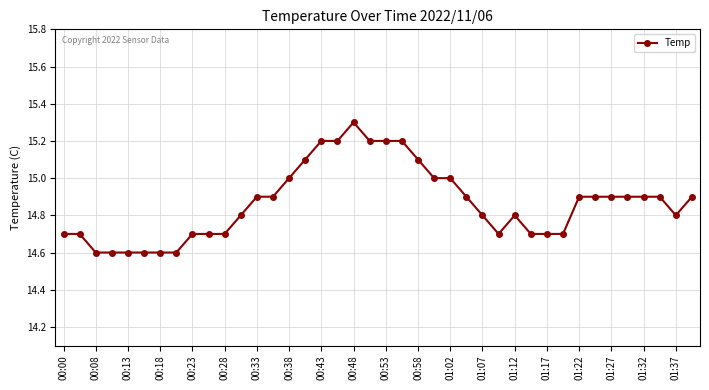

What is the difference between the maximum and second lowest values?

0.7